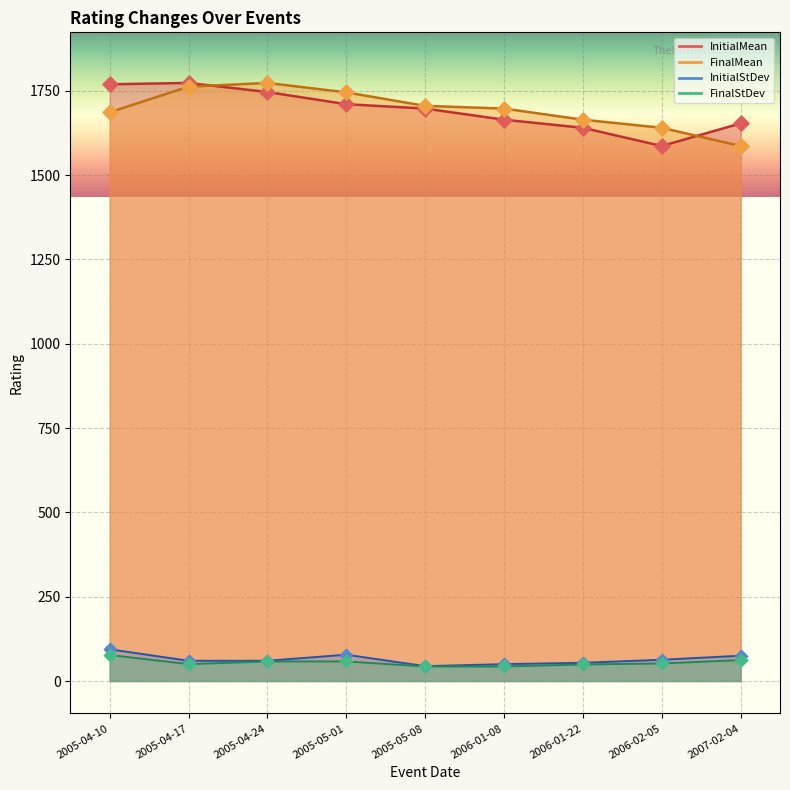

Is the value of InitialStDev at 2006-01-22 greater than the value of InitialMean at 2006-01-08?

No